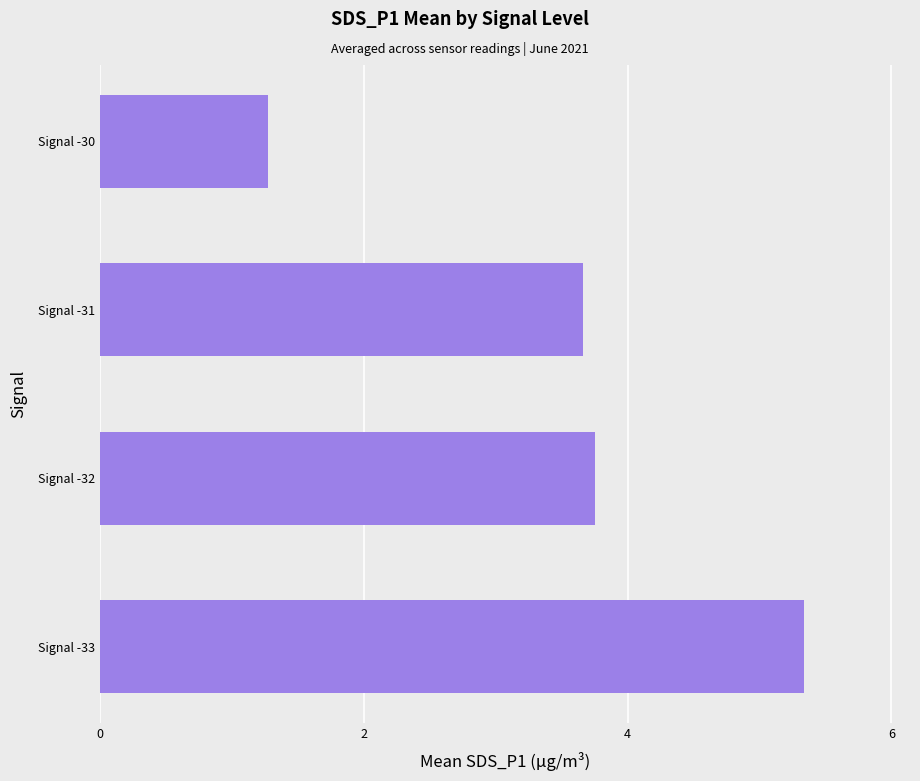

Approximately how many times larger is the value at Signal -31 compared to Signal -33?

0.7